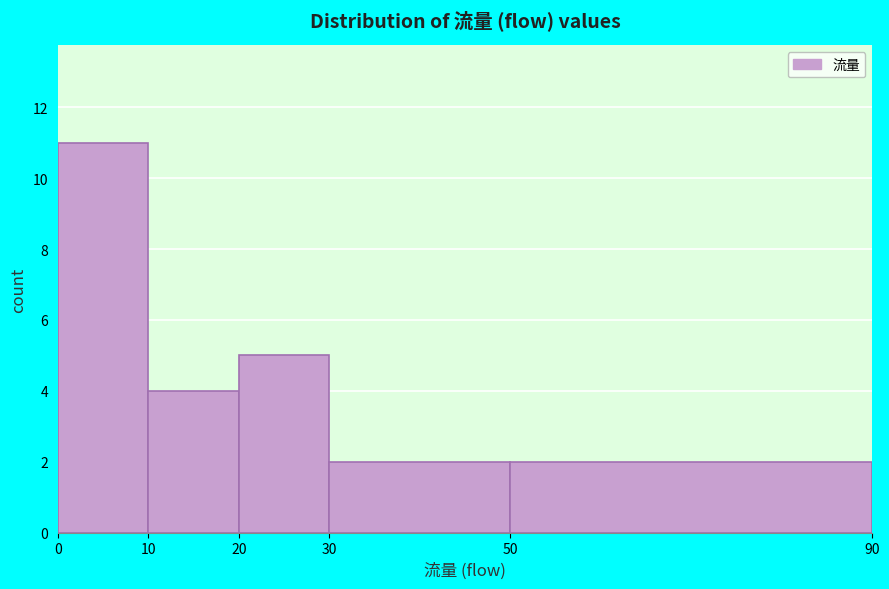

Reading left to right, transcribe this chart: for each bar, give the range it covers on the x-axis and its height. The values are not printed on the chart, so give them approximately, as read against the axis.

0 to 10: 11
10 to 20: 4
20 to 30: 5
30 to 50: 2
50 to 90: 2